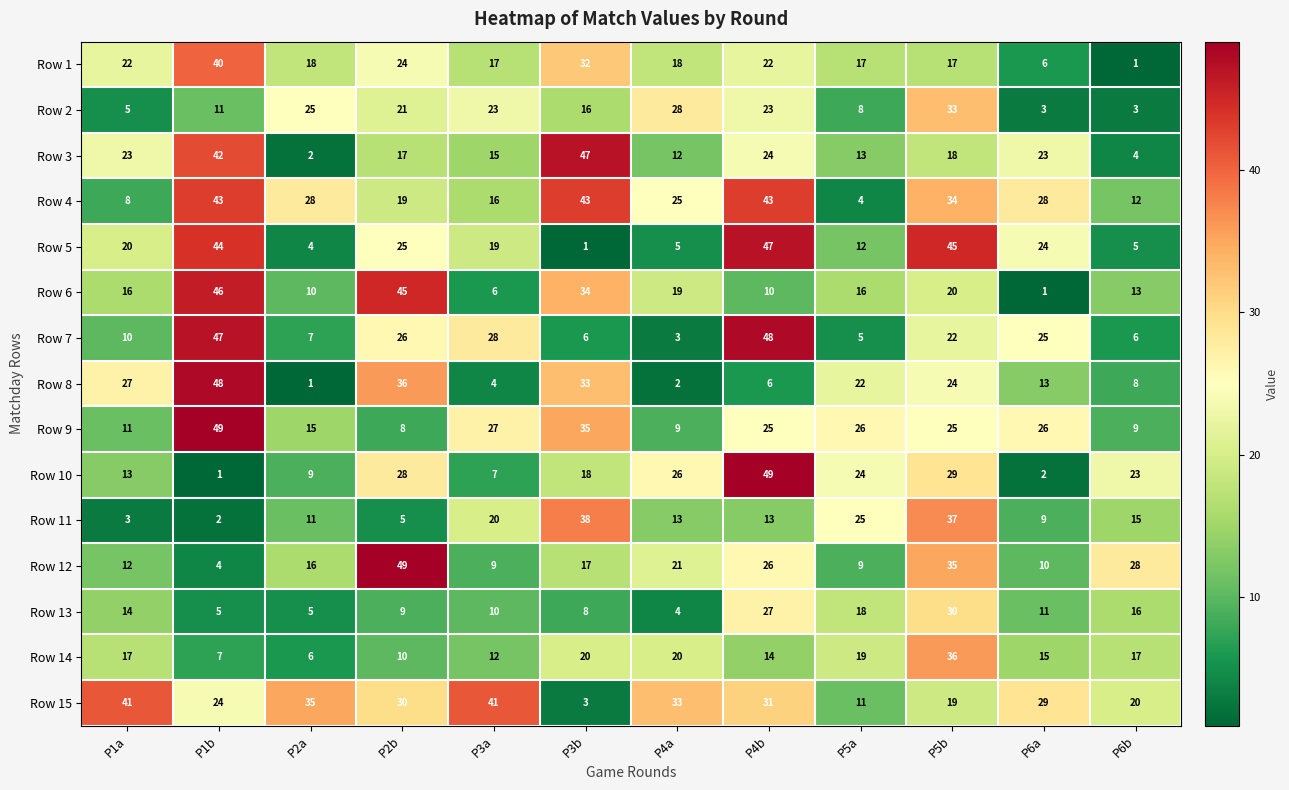

At which category is the sum across all series the highest?

P5b